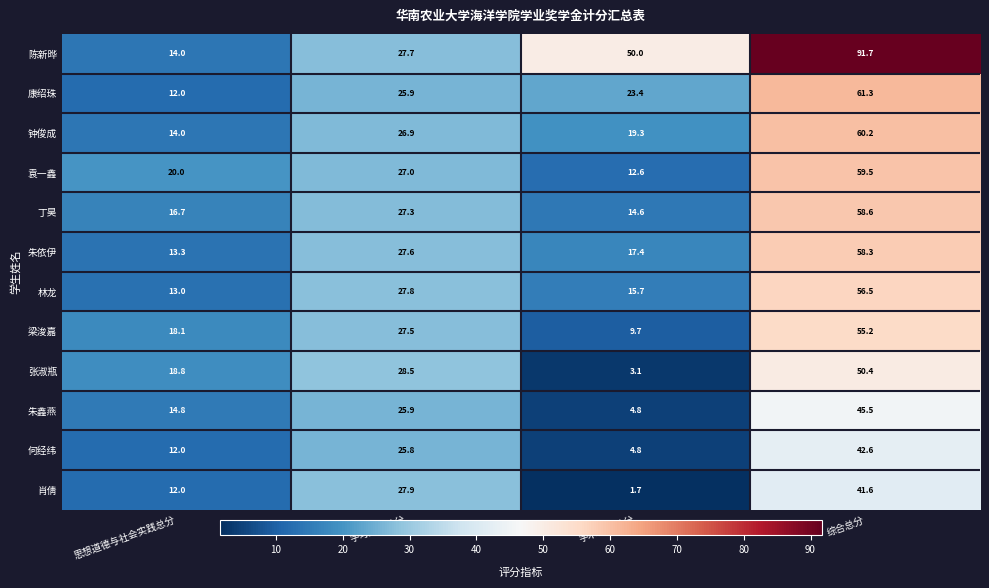

What is the difference between the maximum and minimum values in the 林龙 series?

43.5